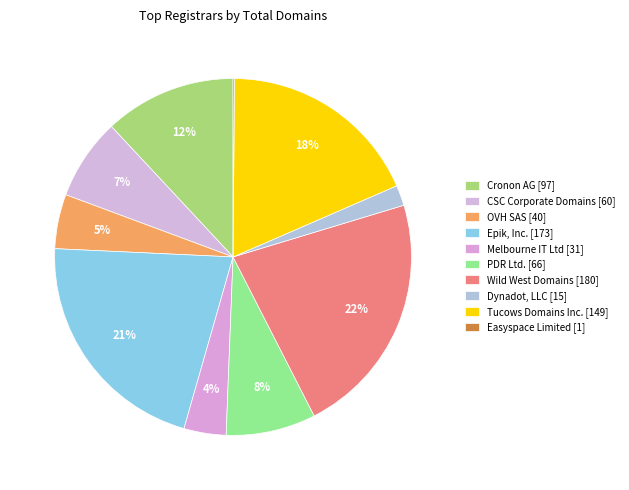

How many segments does this pie chart have?

10